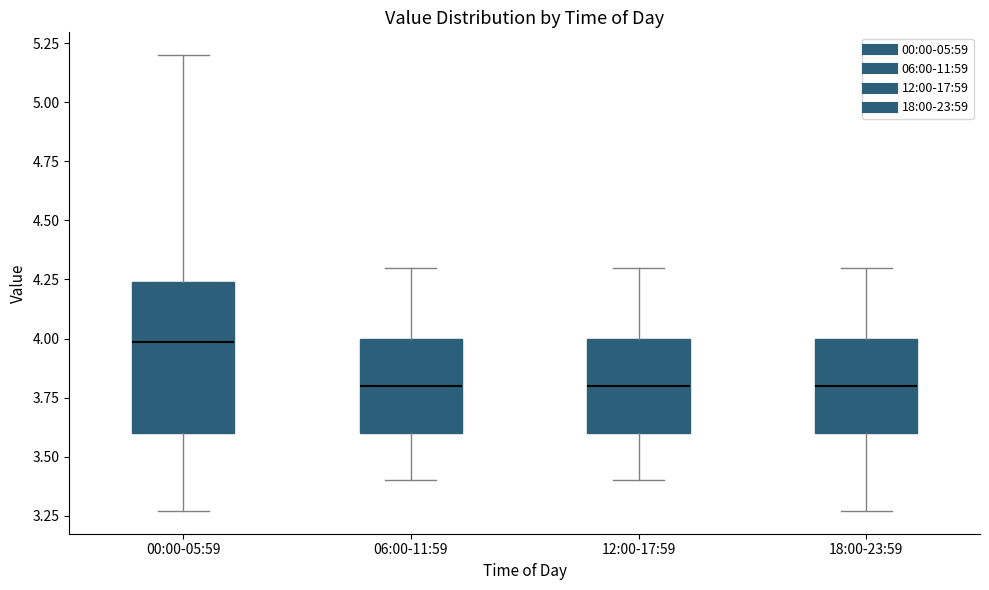

Reading left to right, transcribe this box plot: for each box, give where its median line is, the range the box spans, and where its two whiskers end, as read against the y-axis. The values are not printed on the chart, so give them approximately, as read against the axis.

00:00-05:59: median 4.00, box 3.60 to 4.25, whiskers 3.25 to 5.20
06:00-11:59: median 3.80, box 3.60 to 4.00, whiskers 3.40 to 4.30
12:00-17:59: median 3.80, box 3.60 to 4.00, whiskers 3.40 to 4.30
18:00-23:59: median 3.80, box 3.60 to 4.00, whiskers 3.25 to 4.30